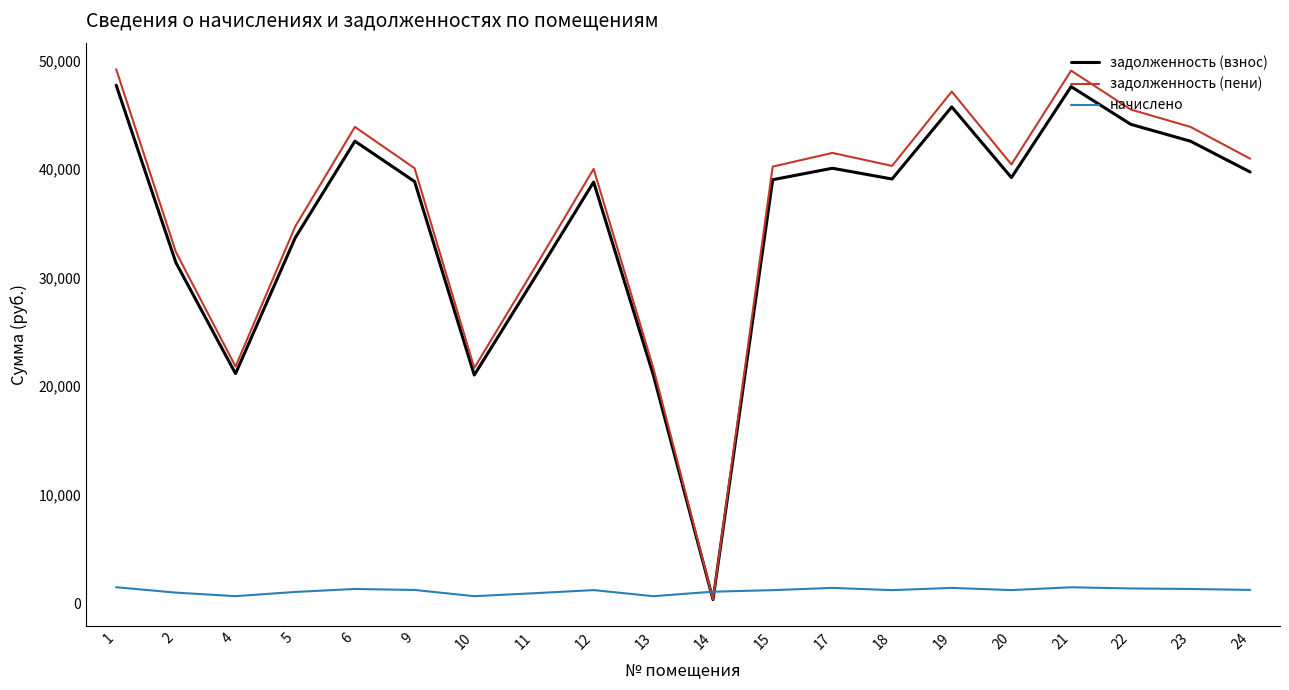

Which series has the largest total across all categories?

задолженность (пени)